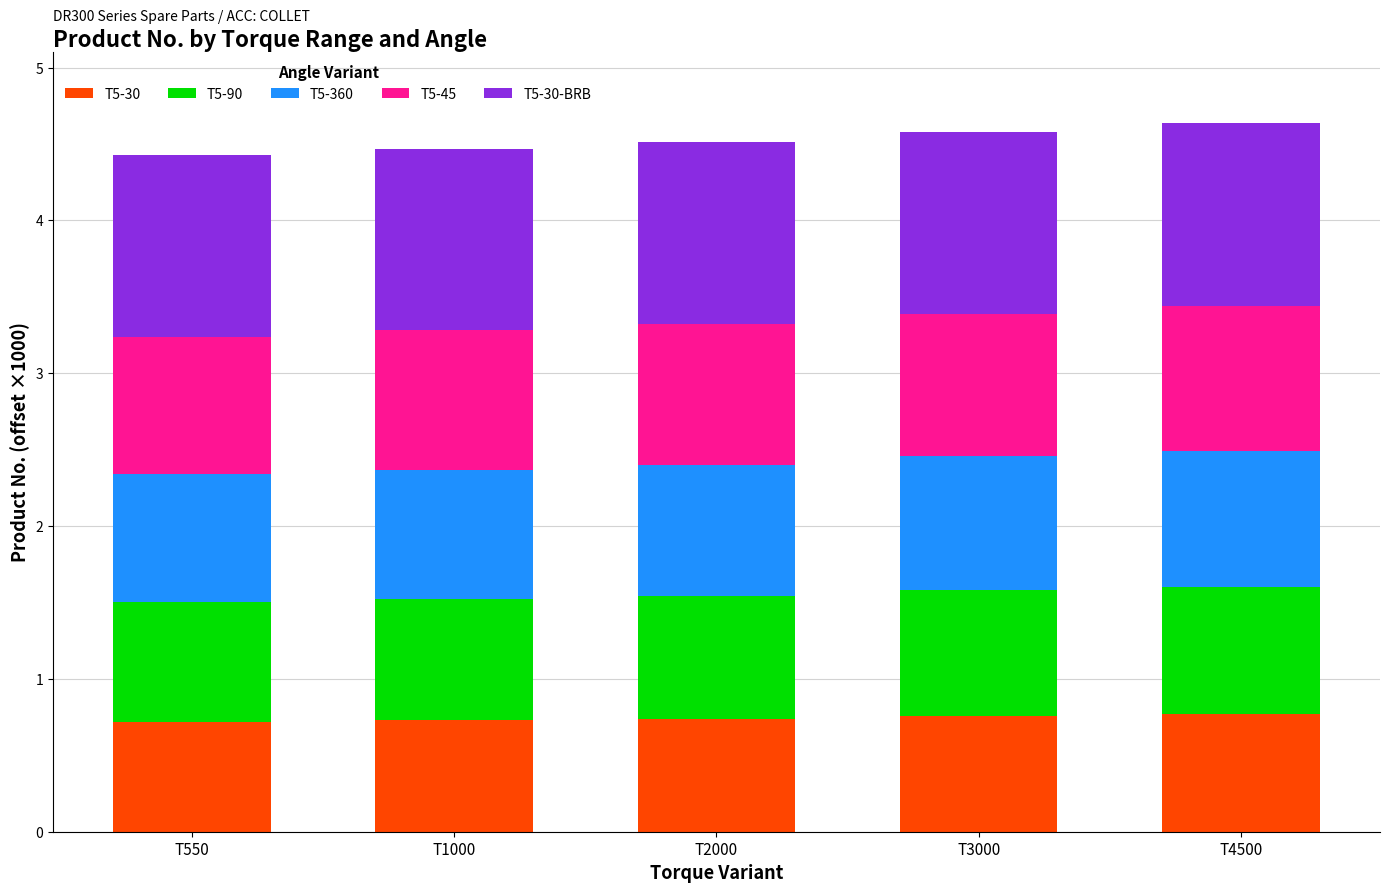

What are all the series names shown in the legend?

T5-30, T5-90, T5-360, T5-45, T5-30-BRB